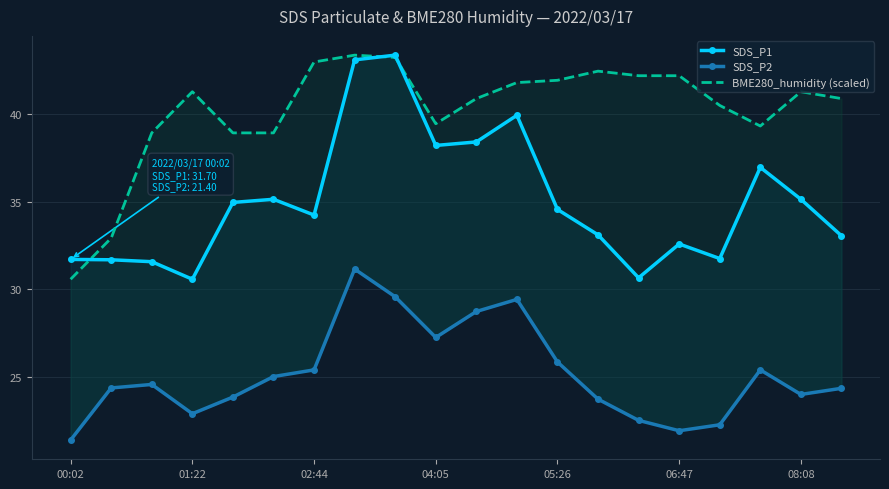

True or false: SDS_P2 has a value of 14.6 at 16.

False